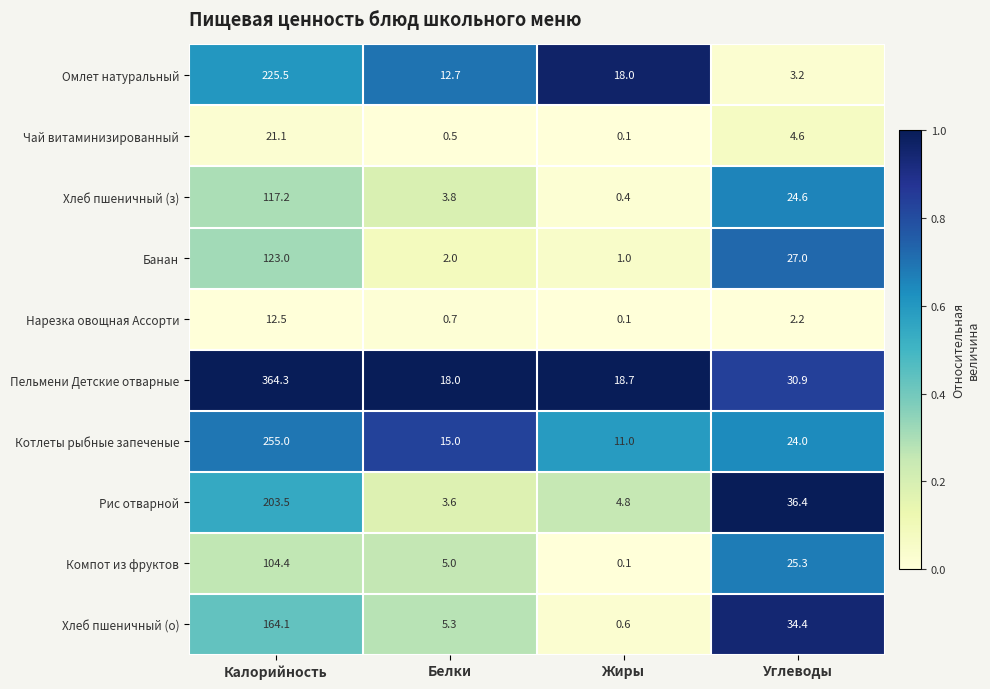

At how many categories does at least one series exceed 0?

4